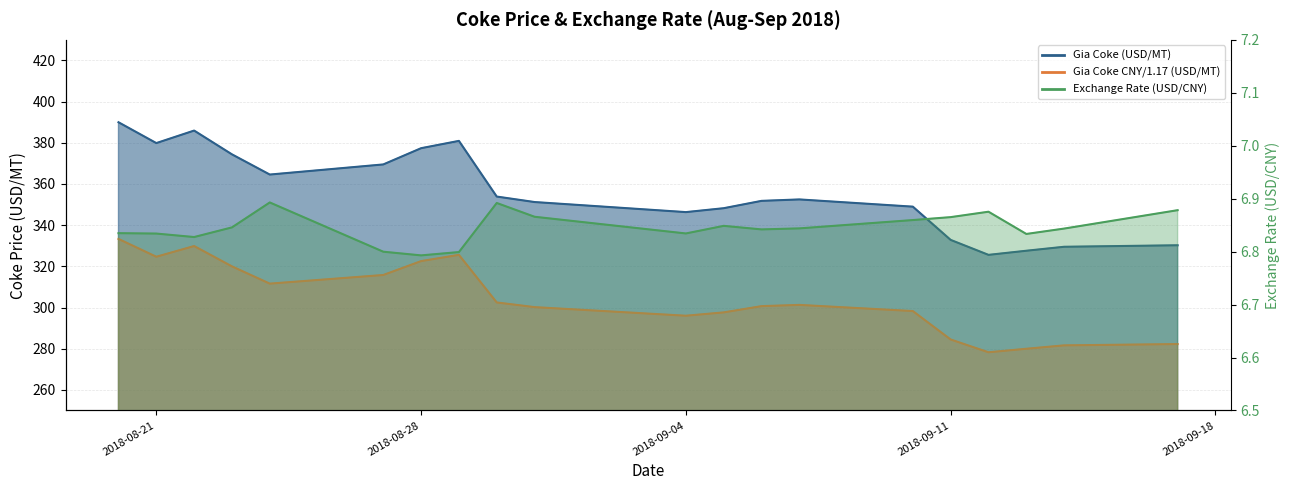

True or false: Gia Coke (USD/MT) has a value of 79.1 at 2018-09-05.

False